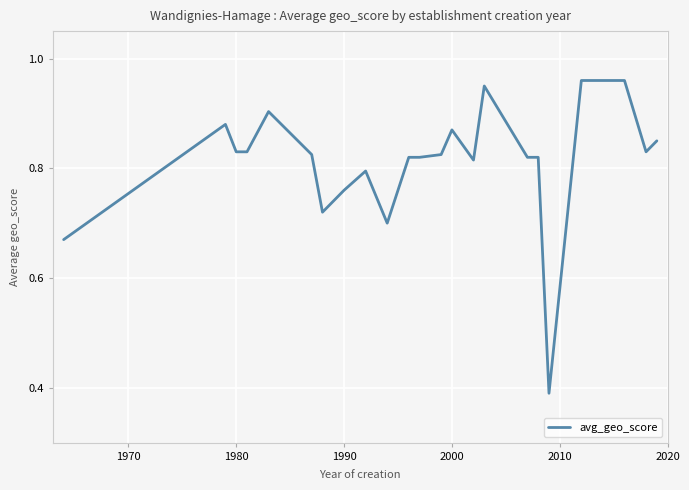

What is the difference between the maximum and minimum values?

0.6